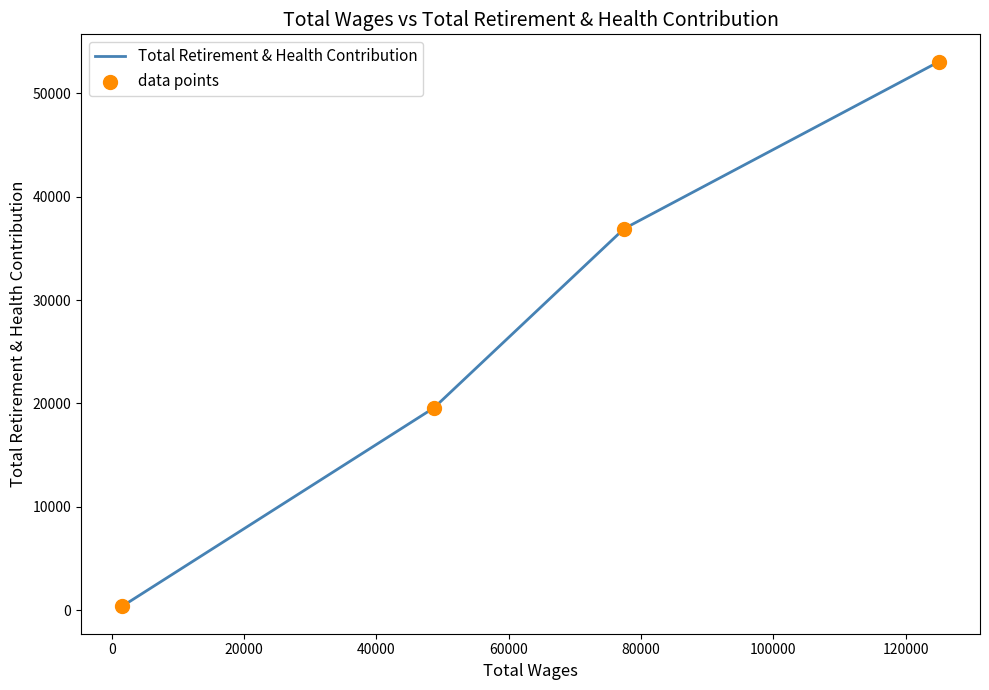

True or false: the data has more than 1 interior local peaks.

False